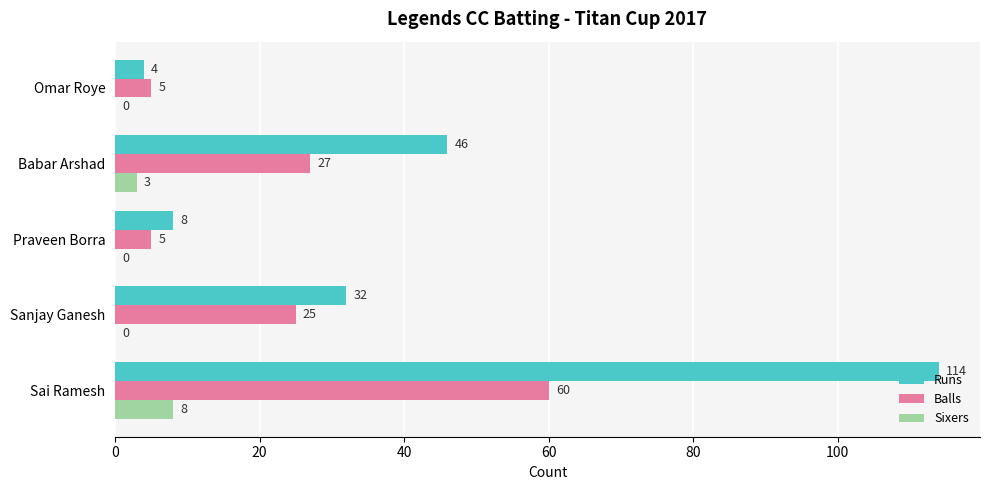

What is the average value of the Runs series?

41